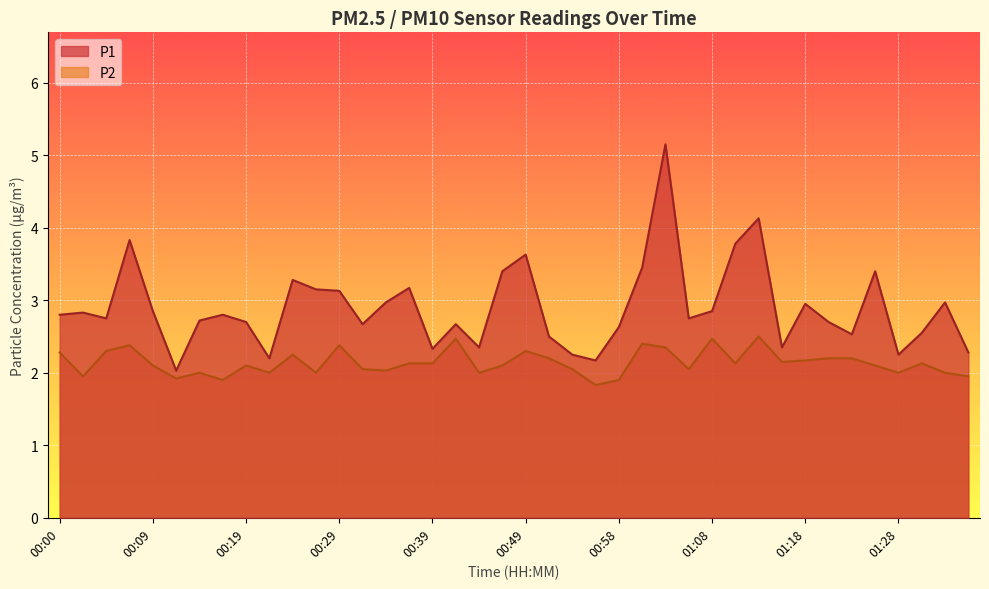

What is the sum of all P2 values?

85.5